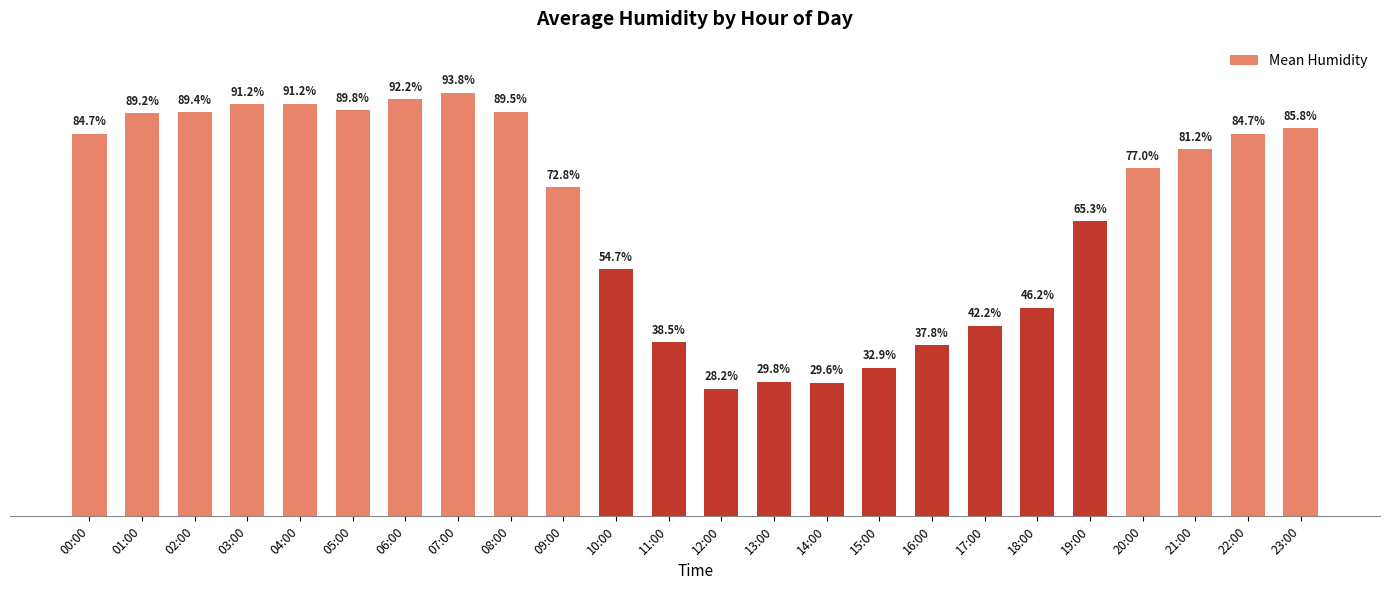

What is the label of the 7th bar from the right?

17:00